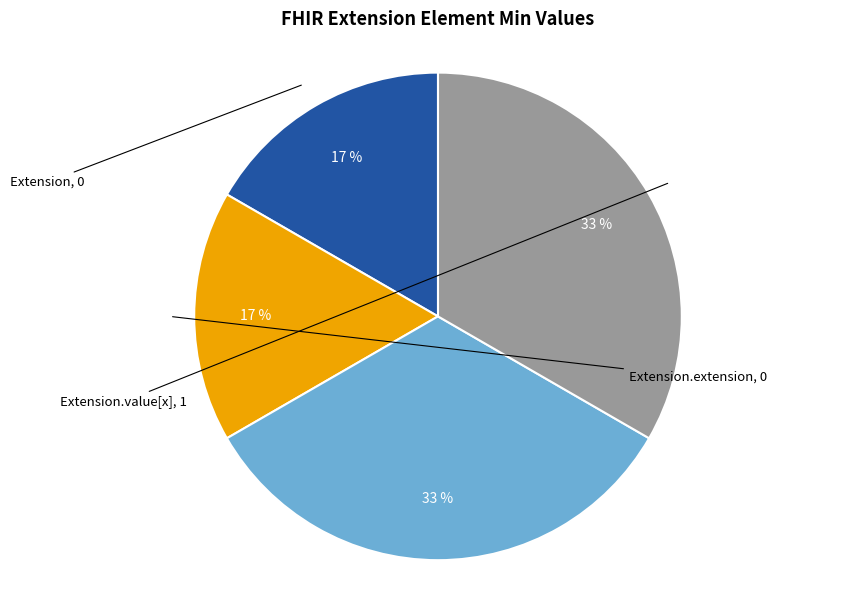

To the nearest percent, what is the average slice percentage?

25%